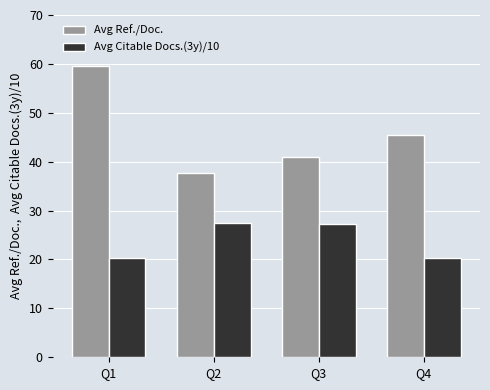

Between Q3 and Q4, which series saw the biggest shift?

Avg Citable Docs.(3y)/10